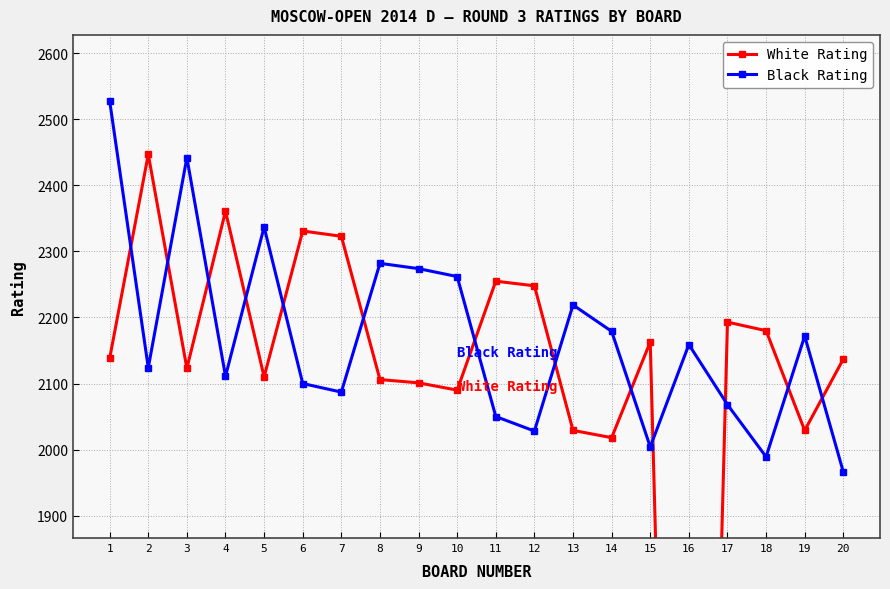

At which label does Black Rating reach its peak?

1